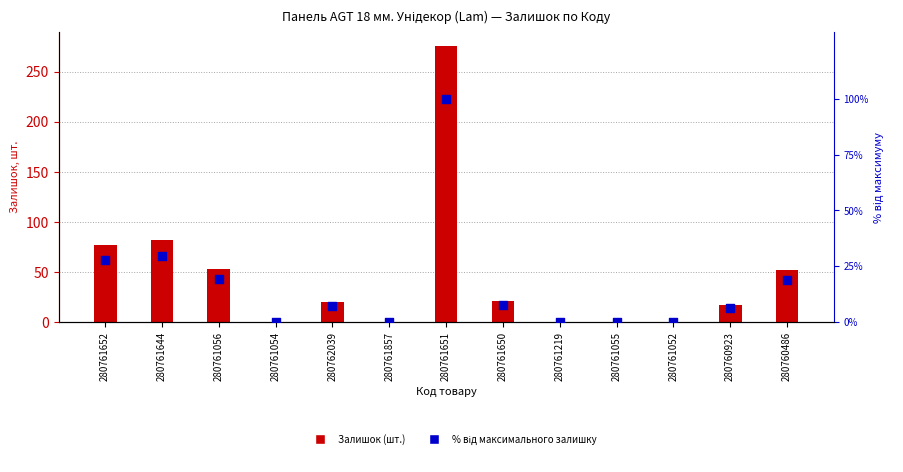

Which series contains the lowest Y value?

Залишок (шт.)